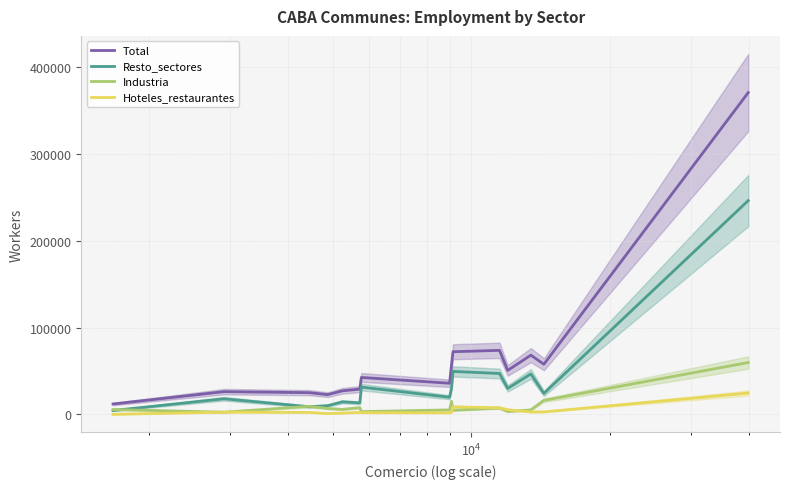

List the series in order of their peak value, lowest first.

Hoteles_restaurantes, Industria, Resto_sectores, Total